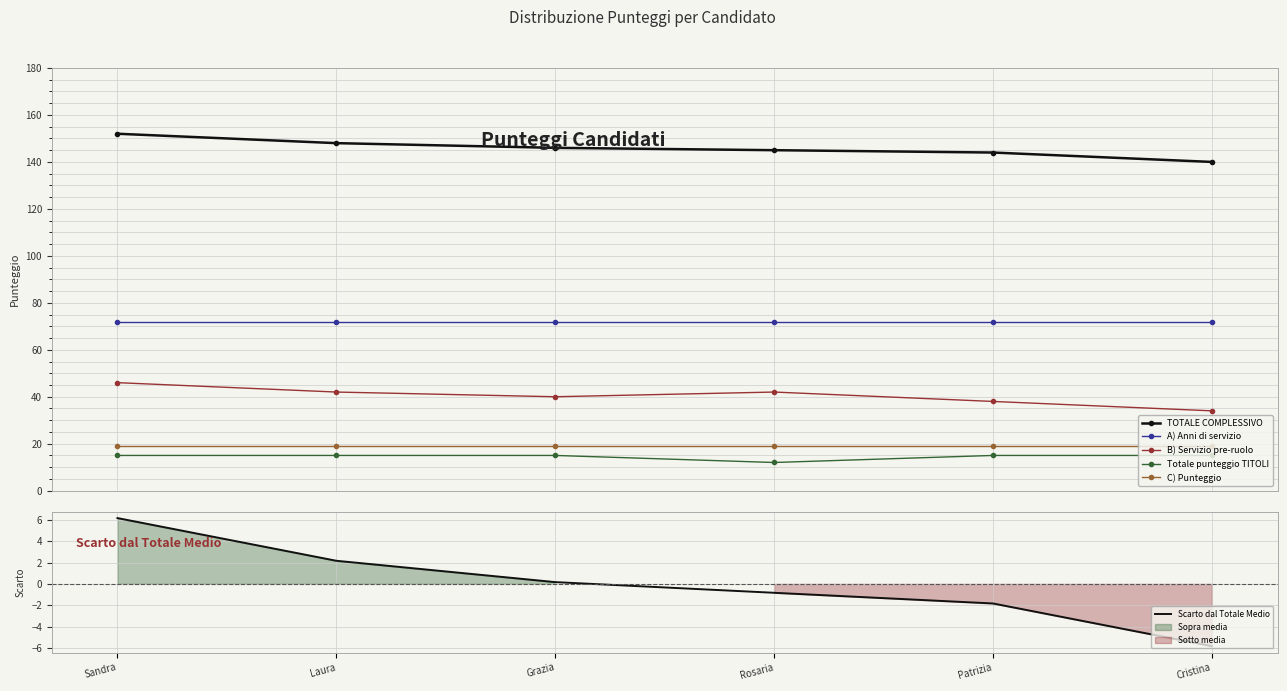

Reading left to right, list all the values displayed in this chart.

TOTALE COMPLESSIVO: 152.0	148.0	146.0	145.0	144.0	140.0
A) Anni di servizio: 72.0	72.0	72.0	72.0	72.0	72.0
B) Servizio pre-ruolo: 46.0	42.0	40.0	42.0	38.0	34.0
Totale punteggio TITOLI: 15.0	15.0	15.0	12.0	15.0	15.0
C) Punteggio: 19.0	19.0	19.0	19.0	19.0	19.0
Scarto dal Totale Medio: 6.2	2.2	0.2	-0.8	-1.8	-5.8